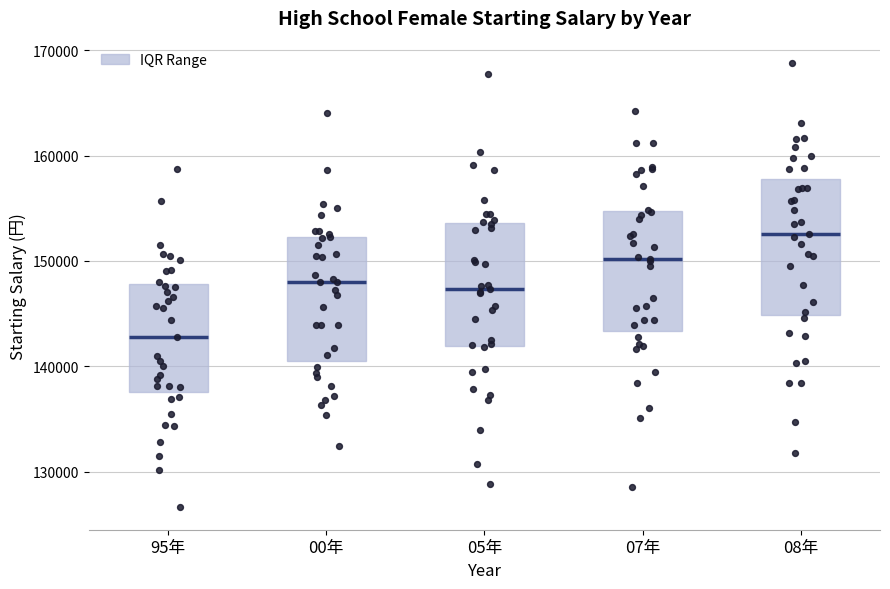

Which box is the tallest, from its lower edge to its upper edge?

08年